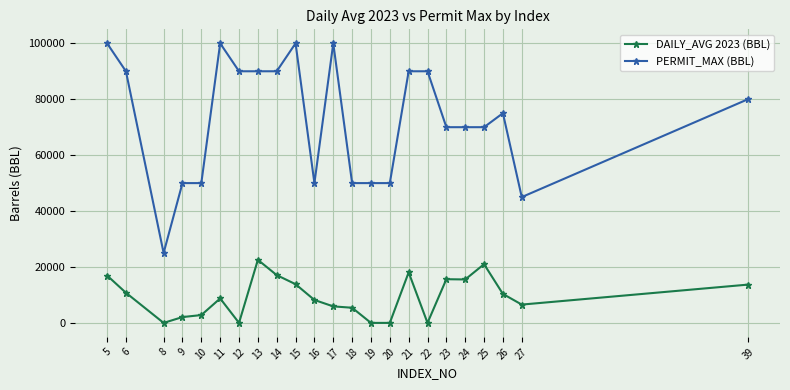

What is the value of the DAILY_AVG 2023 (BBL) point at the 6th from the left?

8745.8